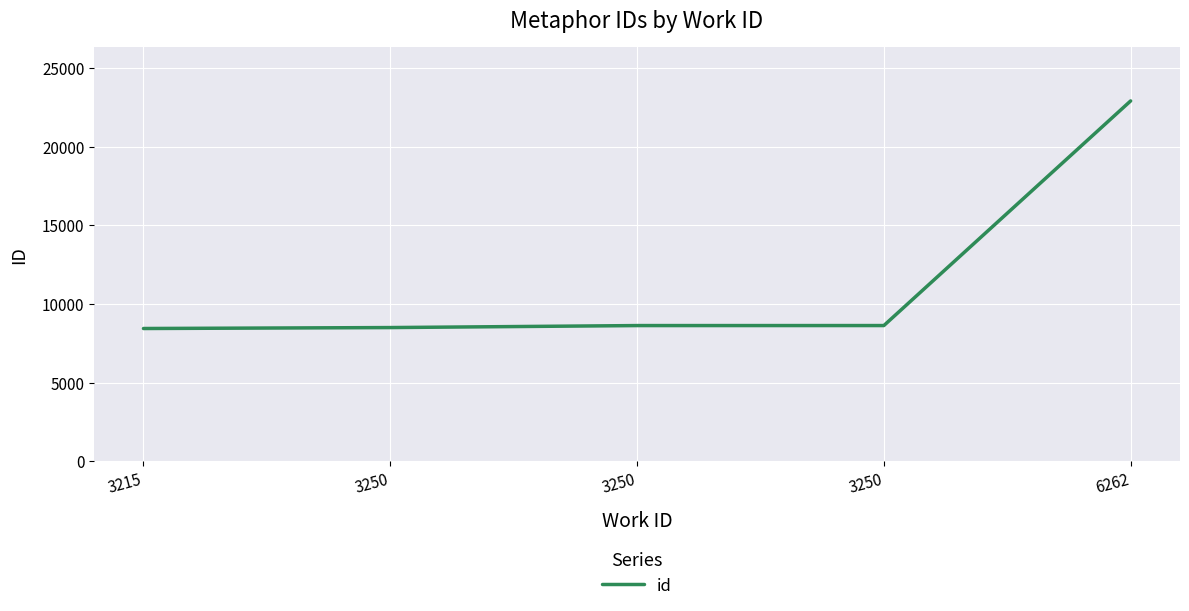

Which category has the lowest value across all series?

3215